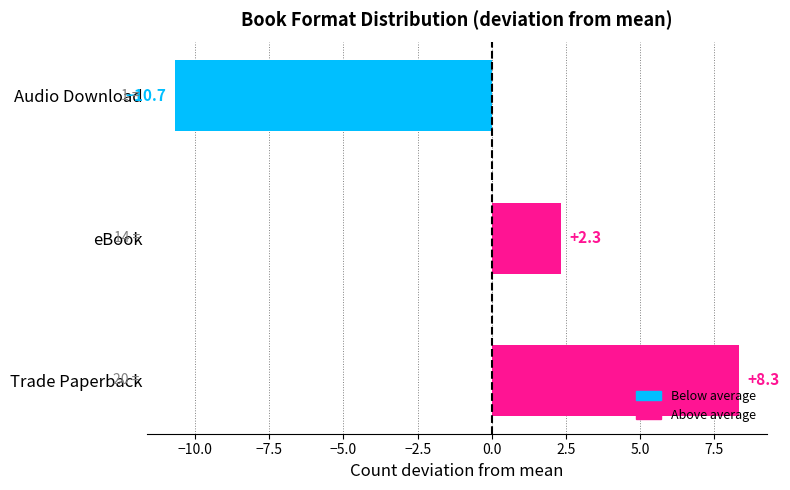

How many data points does each series have?

3